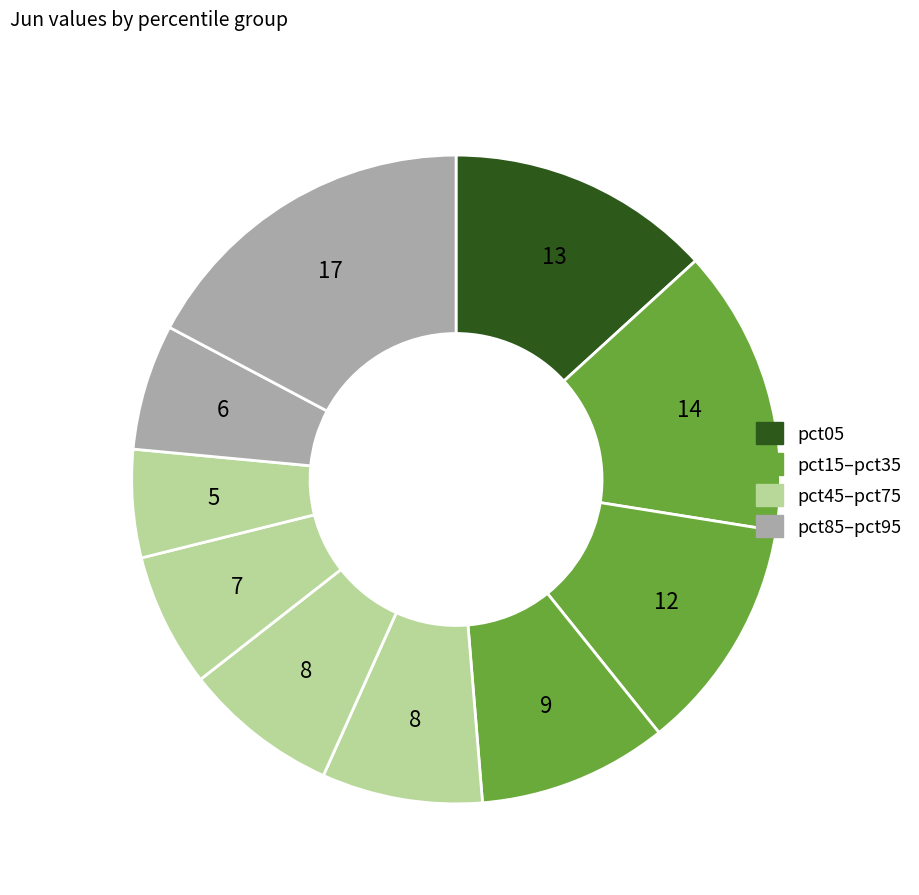

Count the number of slices in the pie.

10